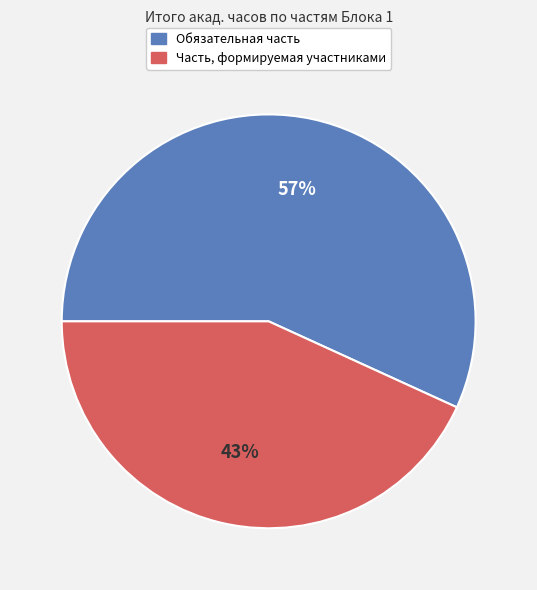

Is it true that Обязательная часть is 57% of the pie?

True